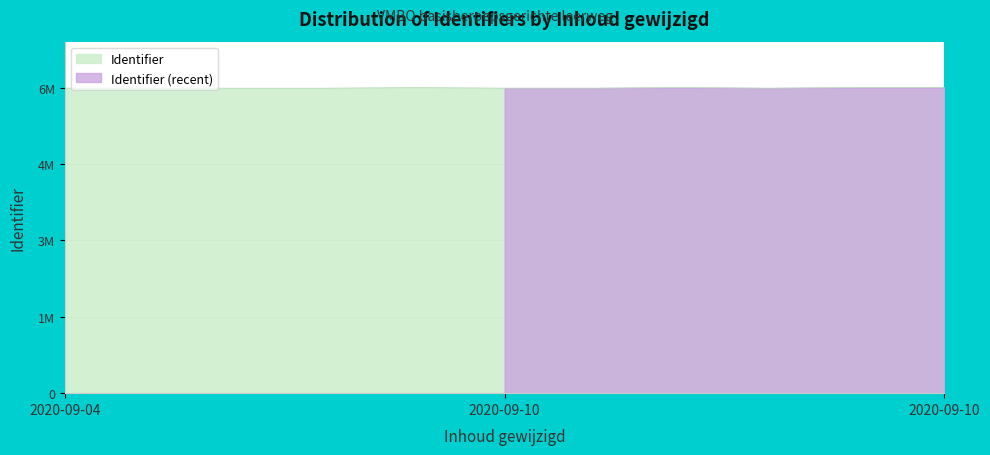

Count the number of values greater than 6259093.

5